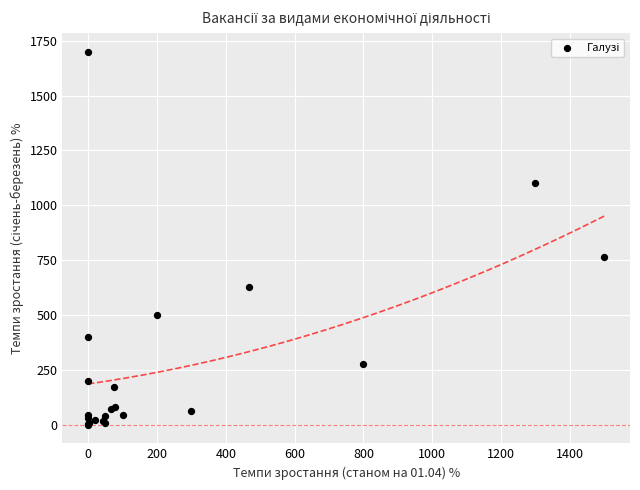

What Y value in the scatter plot is closest to 850?

762.5